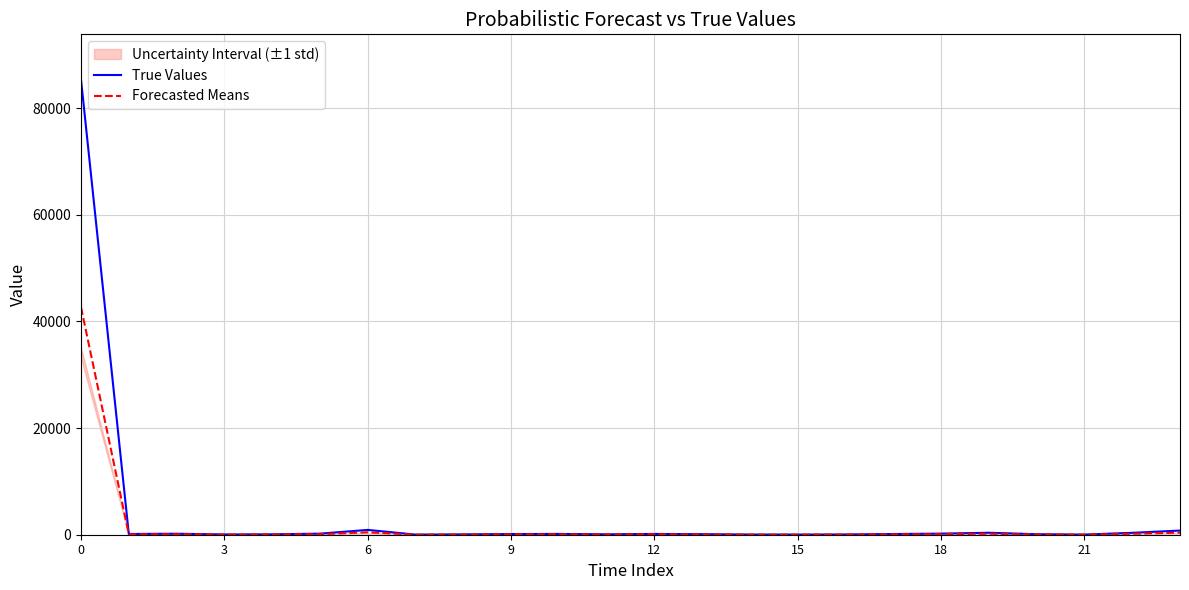

How many lines are shown in the chart?

2